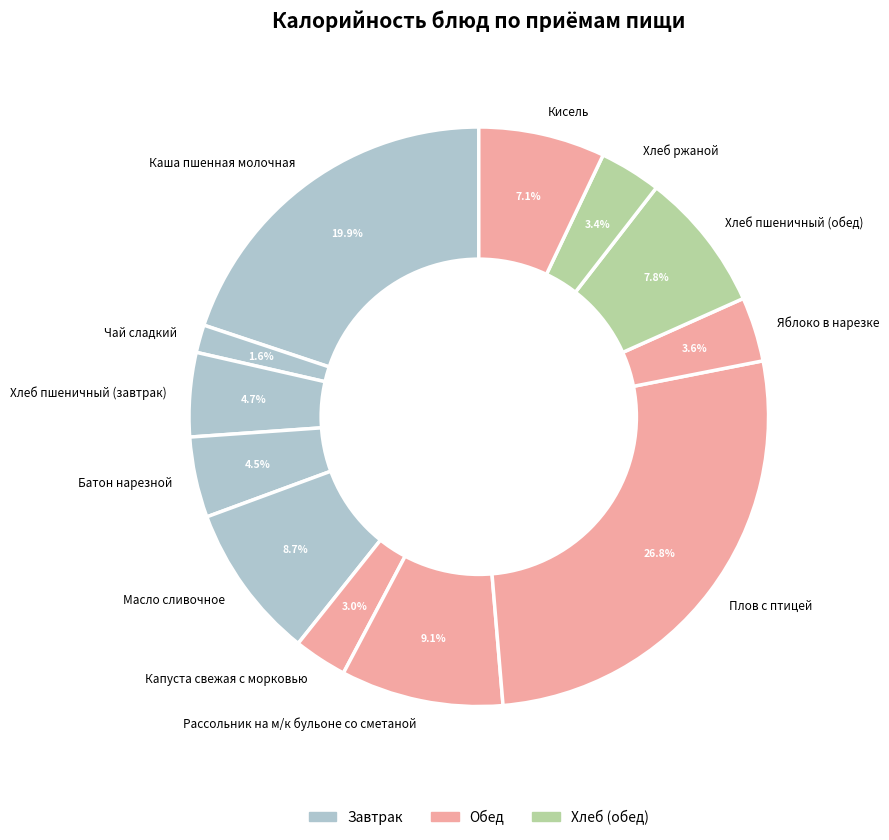

To the nearest percent, what is the difference between the largest and smallest slice percentages?

25%